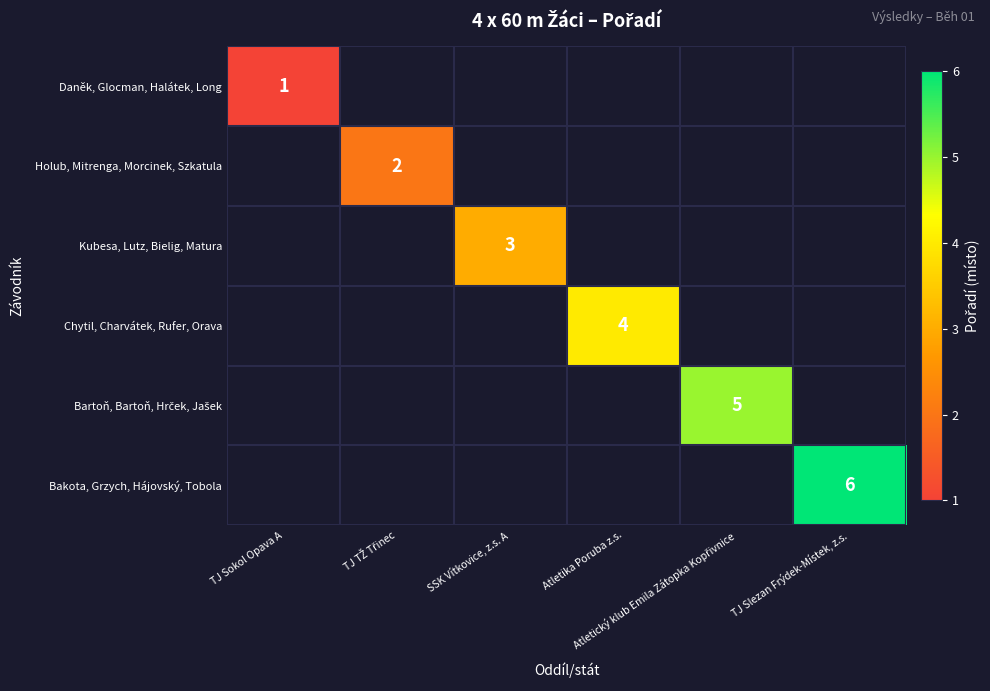

At how many categories does at least one series exceed 1?

5